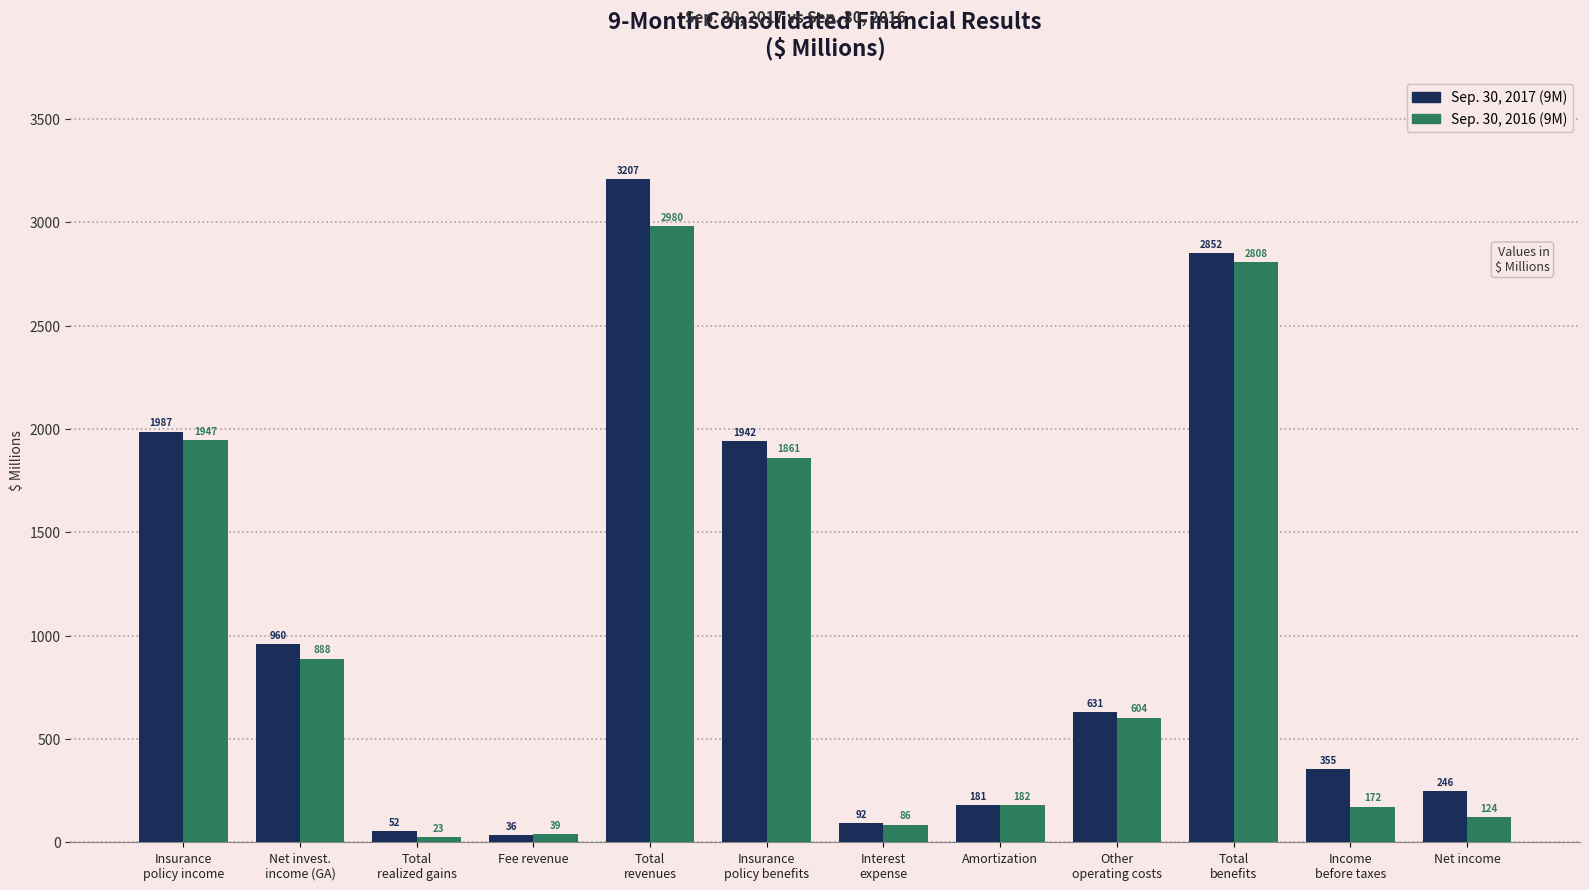

The value of Sep. 30, 2016 (9M) at Amortization is 181.6. True or false?

True